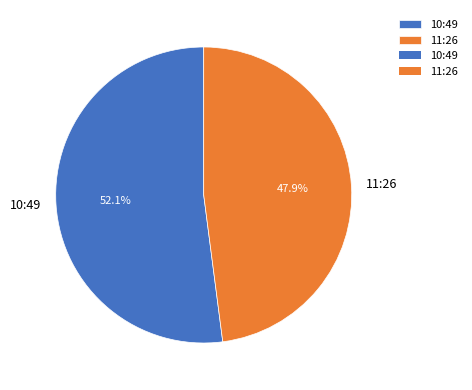

What percentage is NOT represented by 11:26?

52.1%